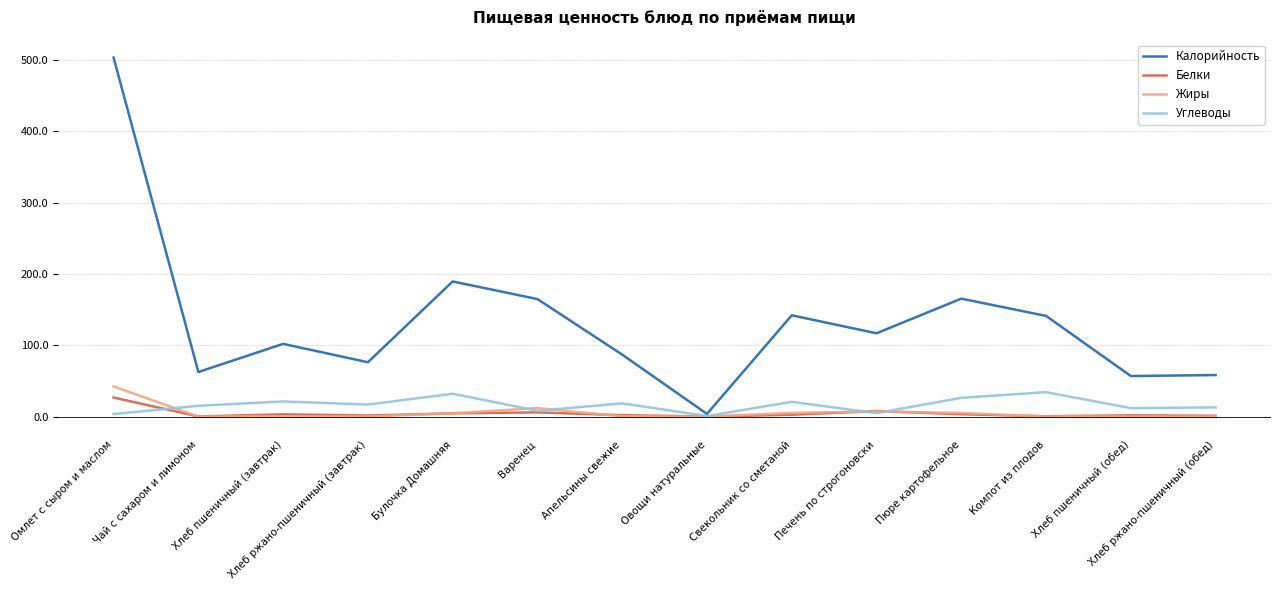

Where is Калорийность nearest to the value 253?

Булочка Домашняя